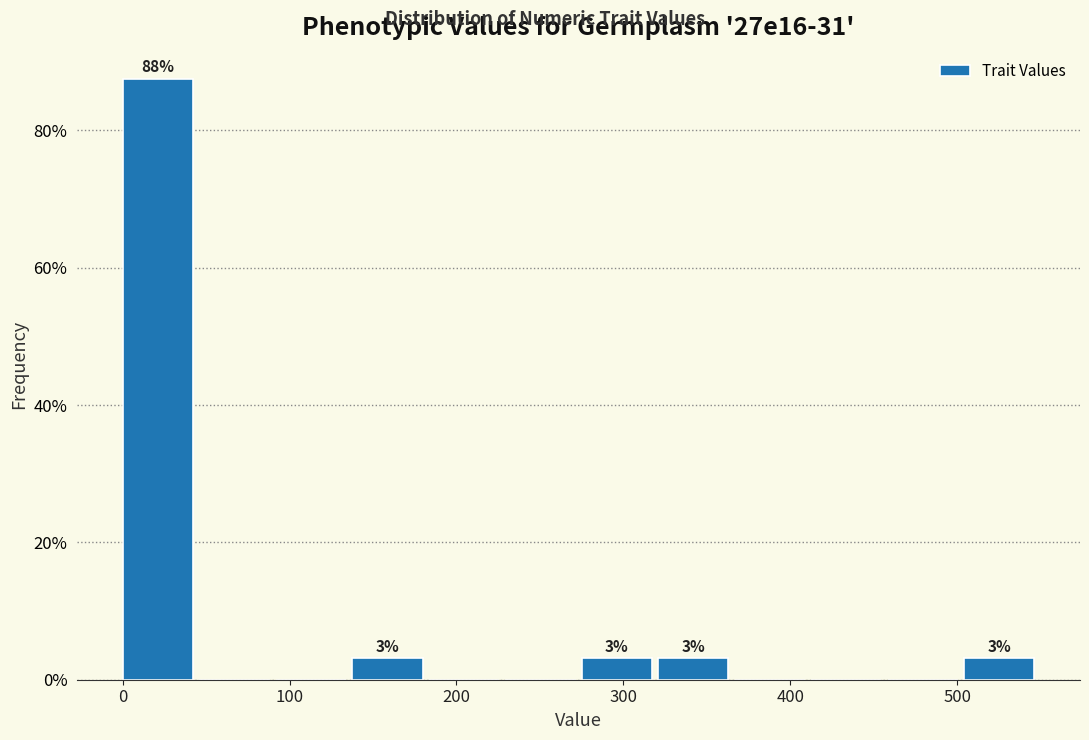

Over which range of the x-axis is the bar tallest?

0 to 50